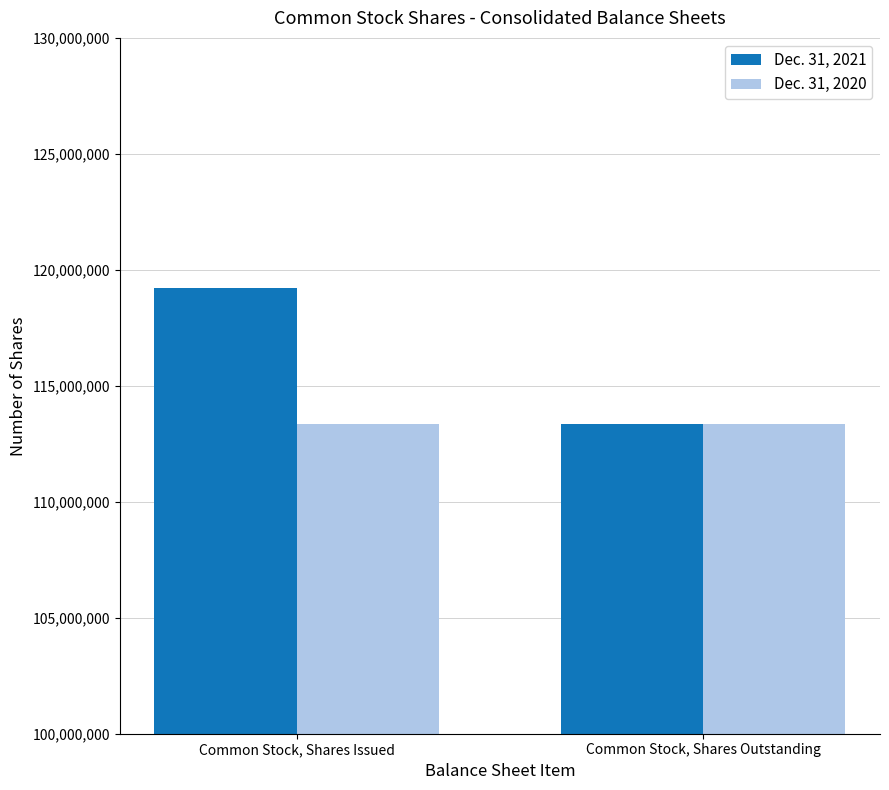

How many data points in Dec. 31, 2021 are less than 119222685?

1